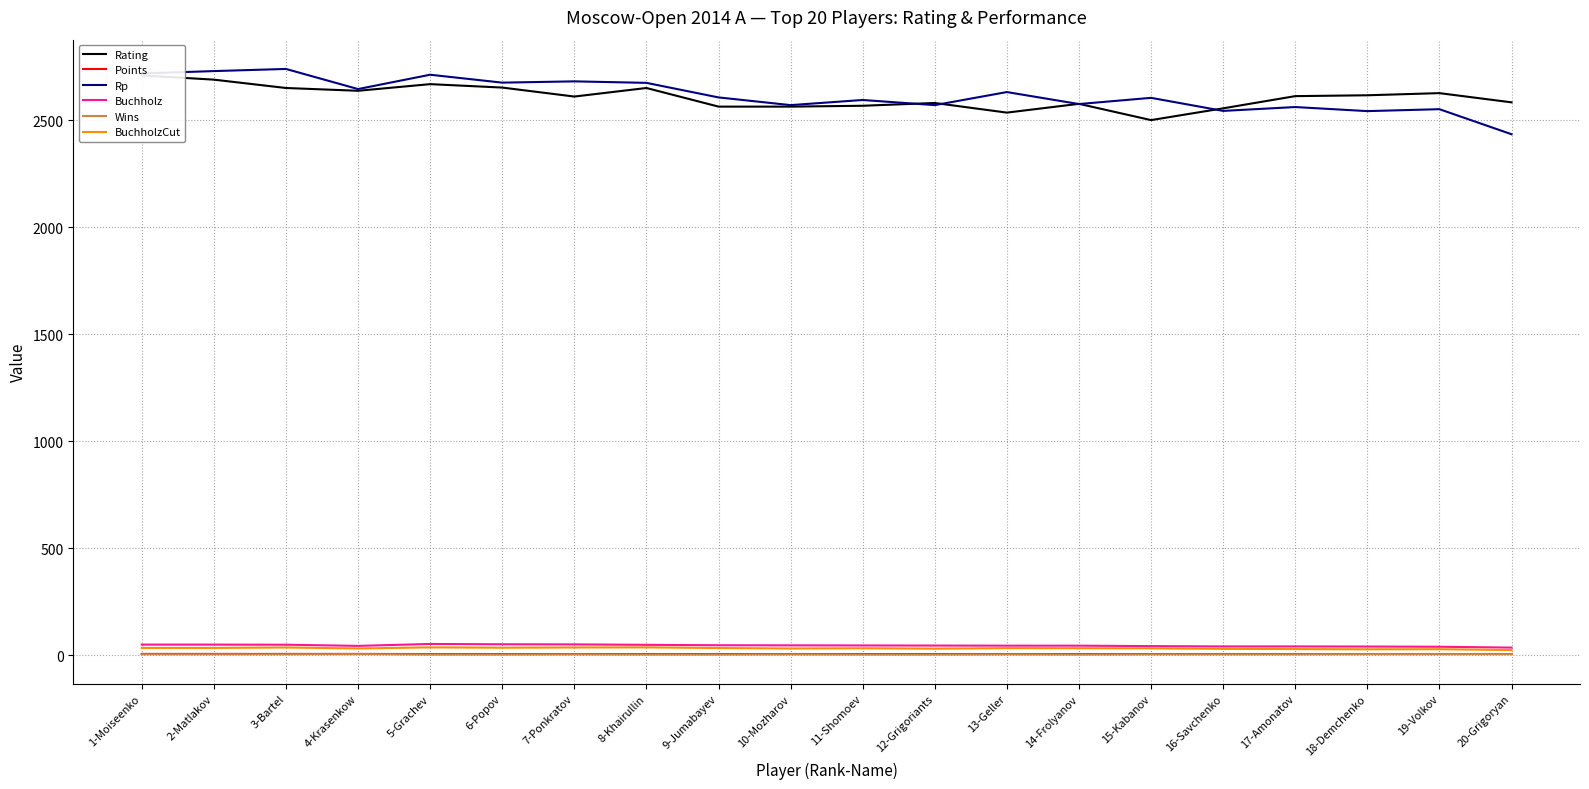

Which series changed the most between 8-Khairullin and 9-Jumabayev?

Rating